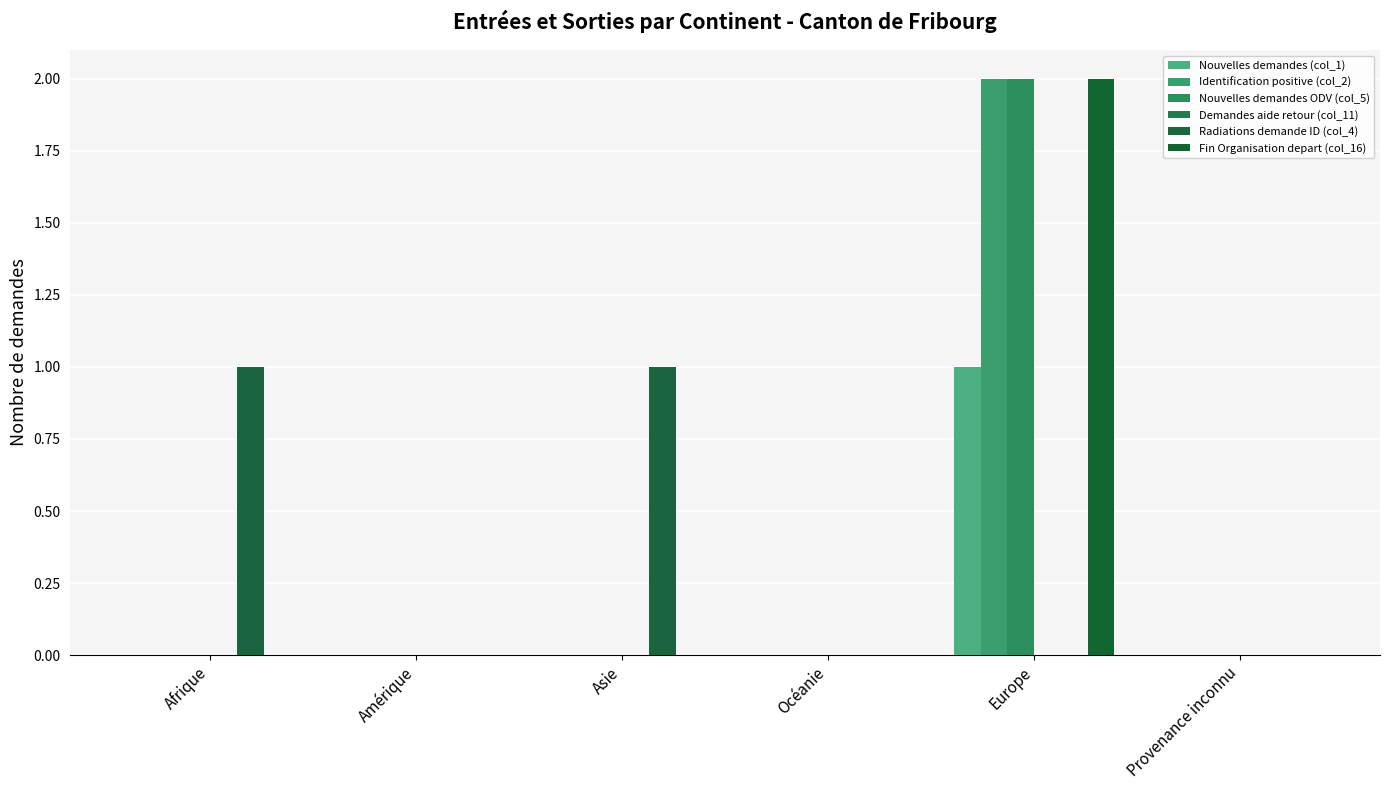

Reading right to left, what are all the values shown in this chart?

Nouvelles demandes (col_1): 0	1	0	0	0	0
Identification positive (col_2): 0	2	0	0	0	0
Nouvelles demandes ODV (col_5): 0	2	0	0	0	0
Demandes aide retour (col_11): 0	0	0	0	0	0
Radiations demande ID (col_4): 0	0	0	1	0	1
Fin Organisation depart (col_16): 0	2	0	0	0	0